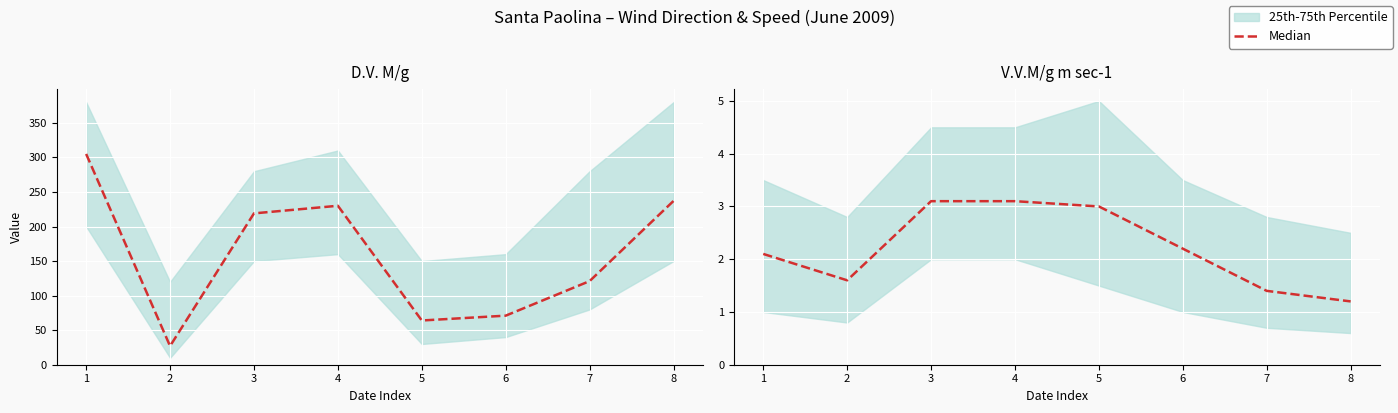

Count the number of categories in the chart.

8